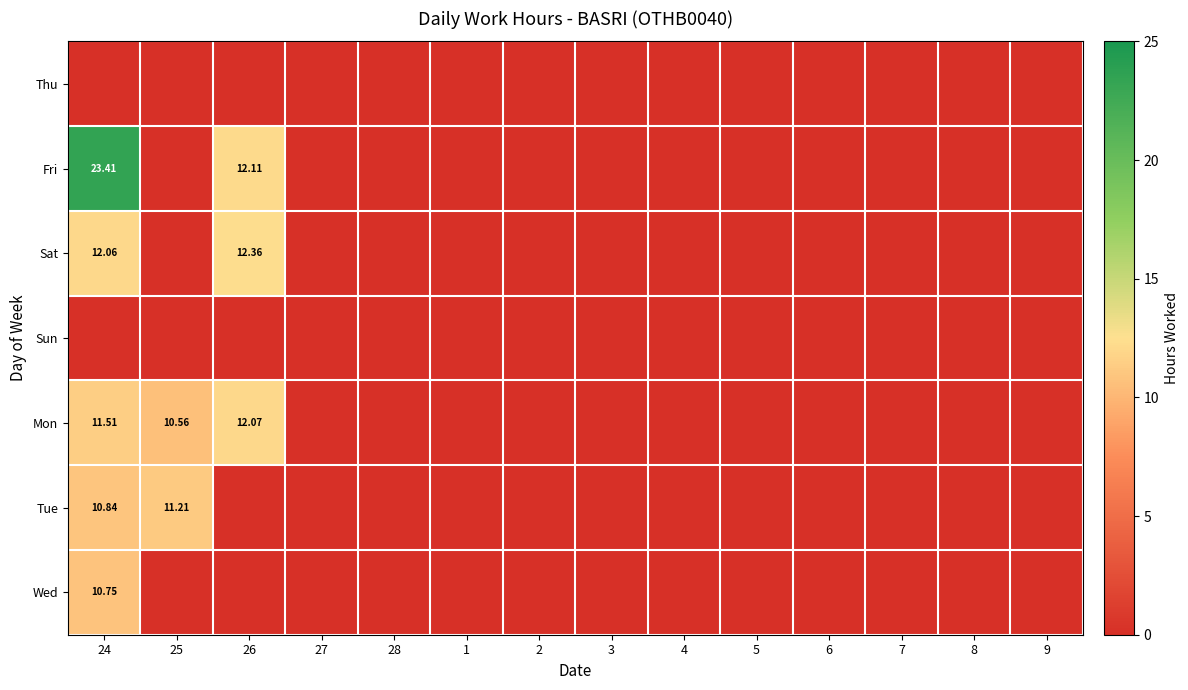

What is the difference between the maximum and minimum values in the Tue series?

11.2